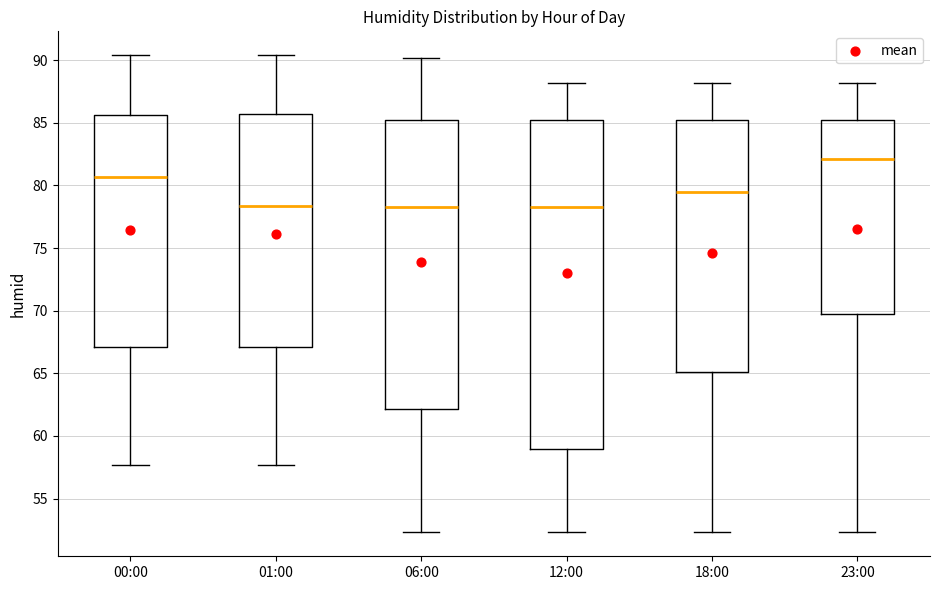

Reading left to right, transcribe this box plot: for each box, give where its median line is, the range the box spans, and where its two whiskers end, as read against the y-axis. The values are not printed on the chart, so give them approximately, as read against the axis.

00:00: median 80.5, box 67.0 to 85.5, whiskers 57.5 to 90.5
01:00: median 78.5, box 67.0 to 85.5, whiskers 57.5 to 90.5
06:00: median 78.5, box 62.0 to 85.0, whiskers 52.5 to 90.0
12:00: median 78.5, box 59.0 to 85.0, whiskers 52.5 to 88.0
18:00: median 79.5, box 65.0 to 85.0, whiskers 52.5 to 88.0
23:00: median 82.0, box 70.0 to 85.0, whiskers 52.5 to 88.0